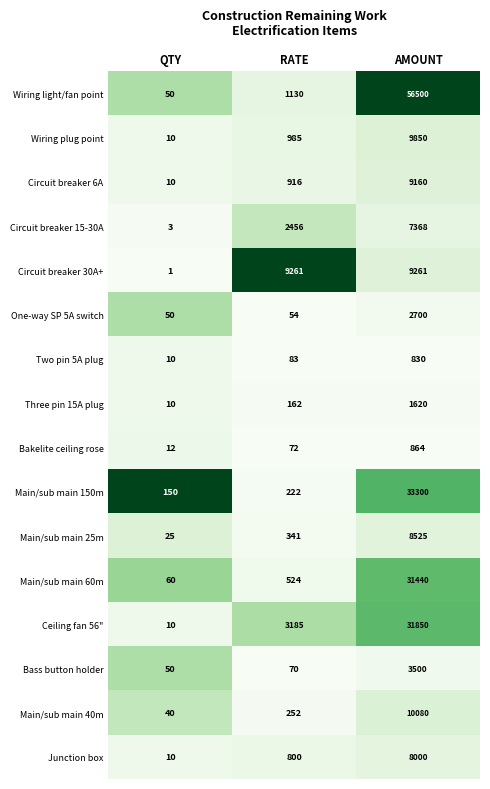

Is the value of Circuit breaker 6A at AMOUNT greater than the value of Wiring plug point at QTY?

Yes